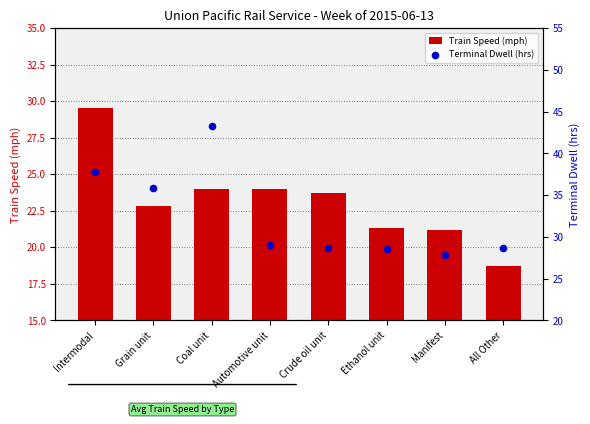

What is the total value across all series at Automotive unit?

53.0